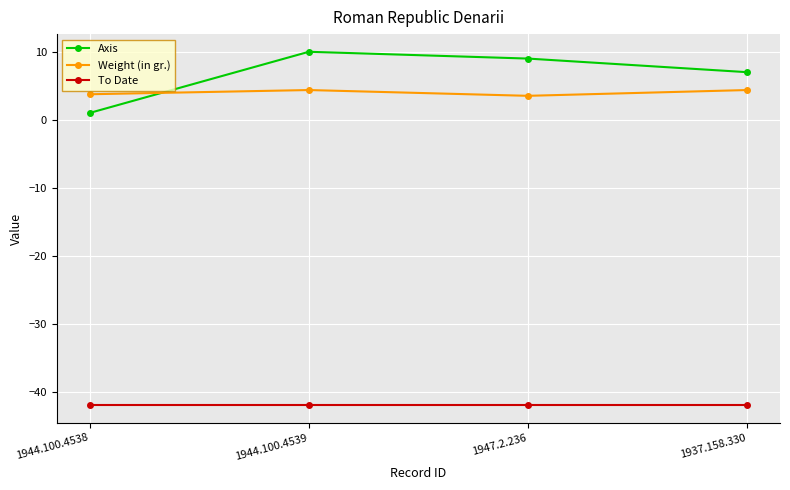

List the labels in order of Axis value, smallest first.

1944.100.4538, 1937.158.330, 1947.2.236, 1944.100.4539